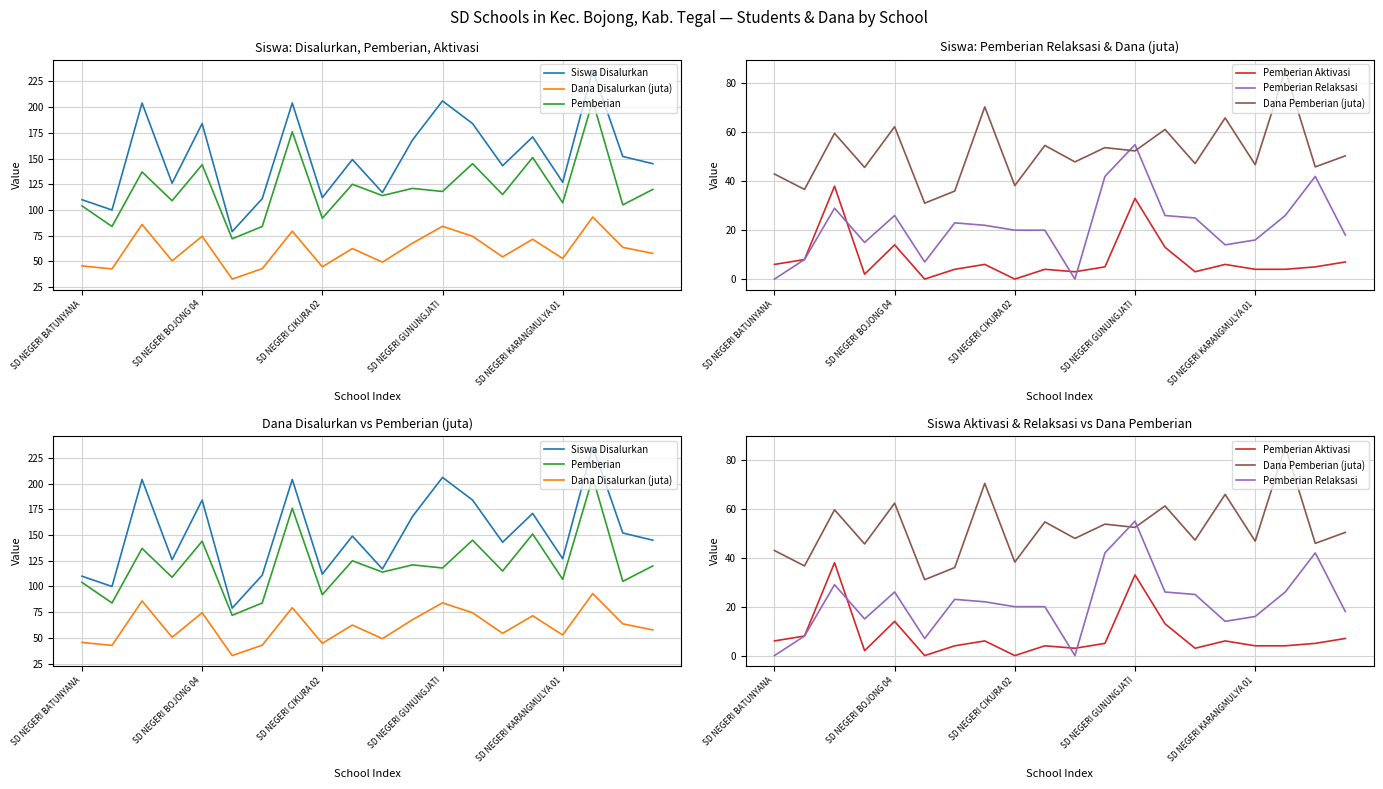

Which category has the lowest value across all series?

5